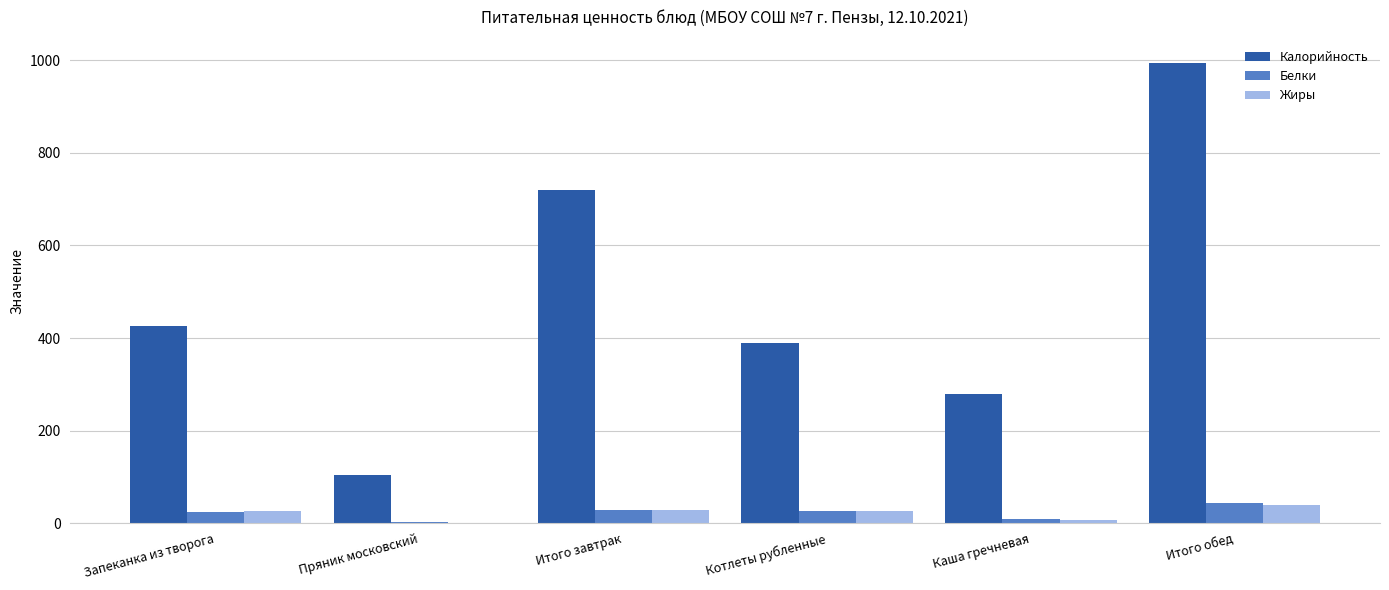

Which category has the highest value across all series?

Итого обед